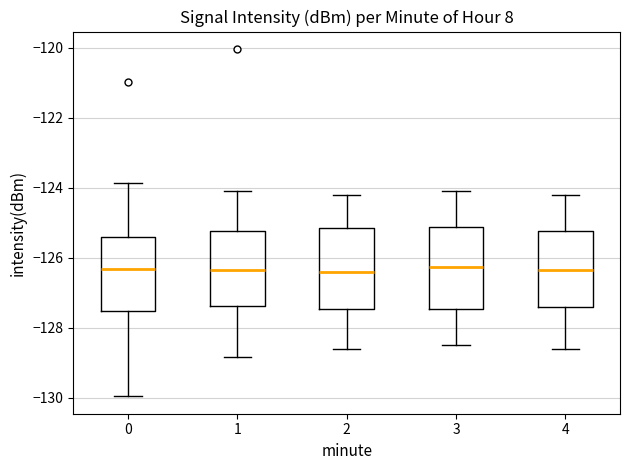

Reading left to right, read every box against the y-axis: the position of its median line, the range the box covers, and the ends of its whiskers. The values are not printed on the chart, so give them approximately, as read against the axis.

0: median -126.4, box -127.6 to -125.4, whiskers -130.0 to -123.8
1: median -126.4, box -127.4 to -125.2, whiskers -128.8 to -124.0
2: median -126.4, box -127.4 to -125.2, whiskers -128.6 to -124.2
3: median -126.2, box -127.4 to -125.2, whiskers -128.4 to -124.0
4: median -126.4, box -127.4 to -125.2, whiskers -128.6 to -124.2